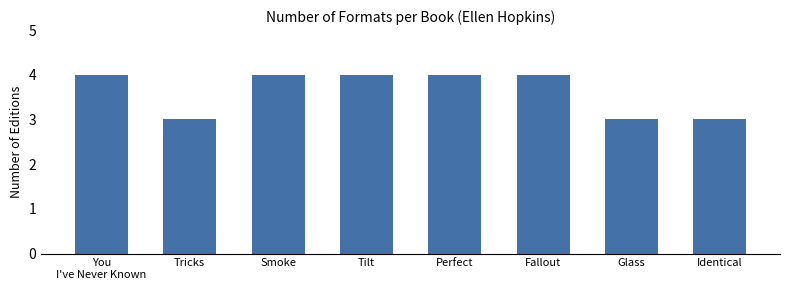

What is the difference between the second highest and second lowest values?

1